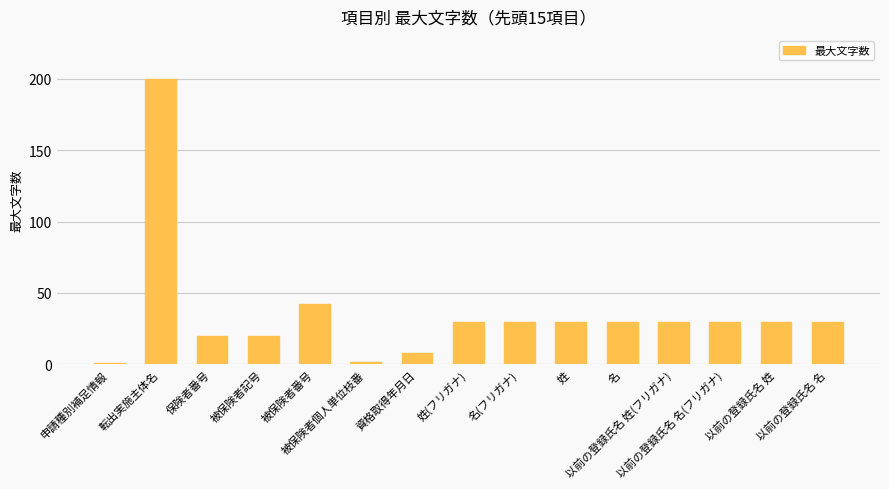

The chart shows a value of 30 at 以前の登録氏名 名(フリガナ). True or false?

True